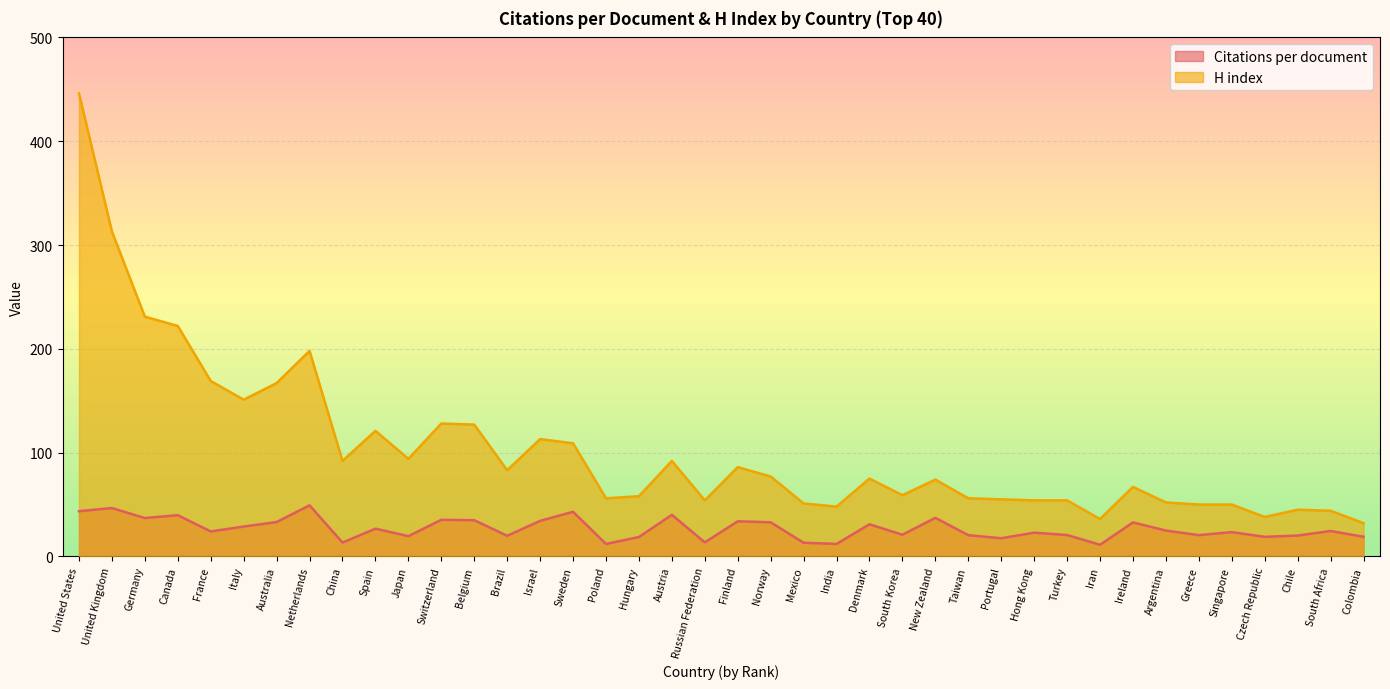

True or false: H index and Citations per document intersect in this chart.

False